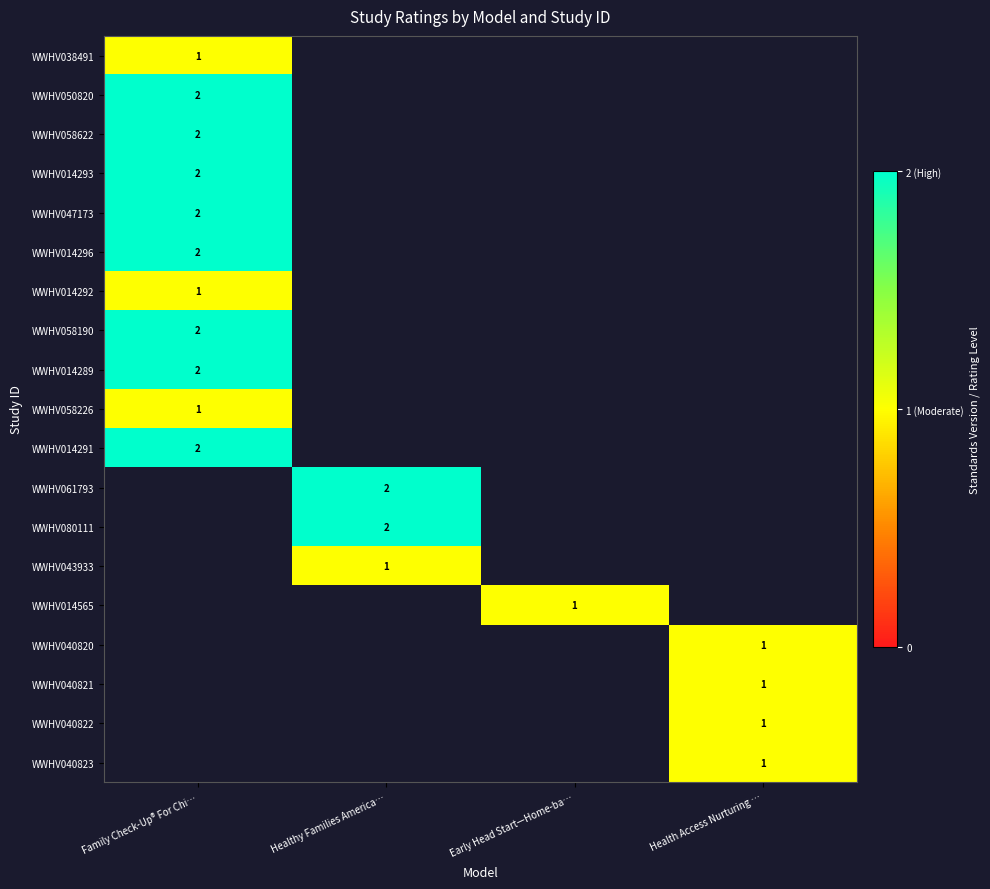

Is it true that WWHV014293 equals 2 at Family Check-Up® For Chi…?

True